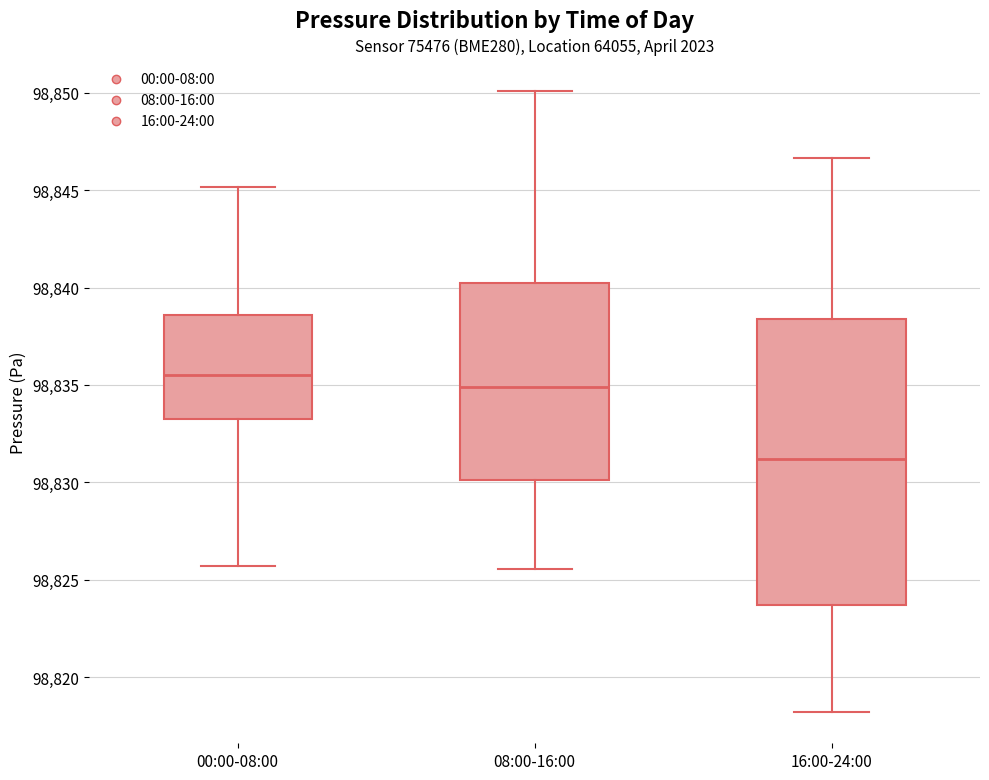

Reading left to right, read every box against the y-axis: the position of its median line, the range the box covers, and the ends of its whiskers. The values are not printed on the chart, so give them approximately, as read against the axis.

00:00-08:00: median 98835.5, box 98833.5 to 98838.5, whiskers 98825.5 to 98845.0
08:00-16:00: median 98835.0, box 98830.0 to 98840.0, whiskers 98825.5 to 98850.0
16:00-24:00: median 98831.0, box 98823.5 to 98838.5, whiskers 98818.0 to 98846.5